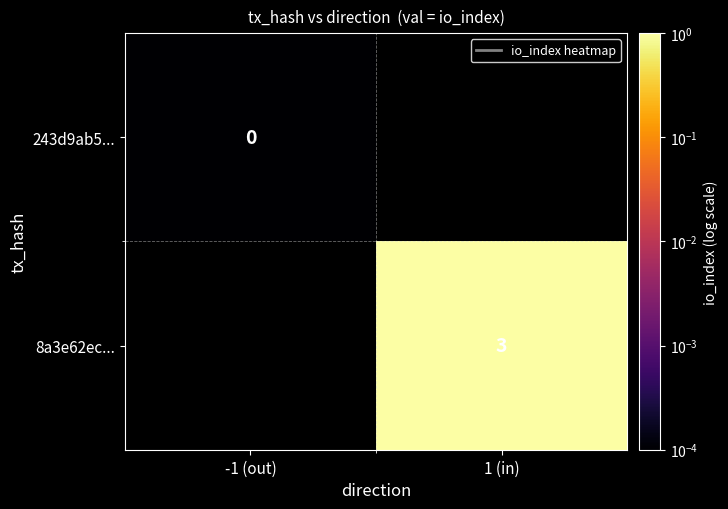

Which category has the lowest value in the 243d9ab5... series?

-1 (out)